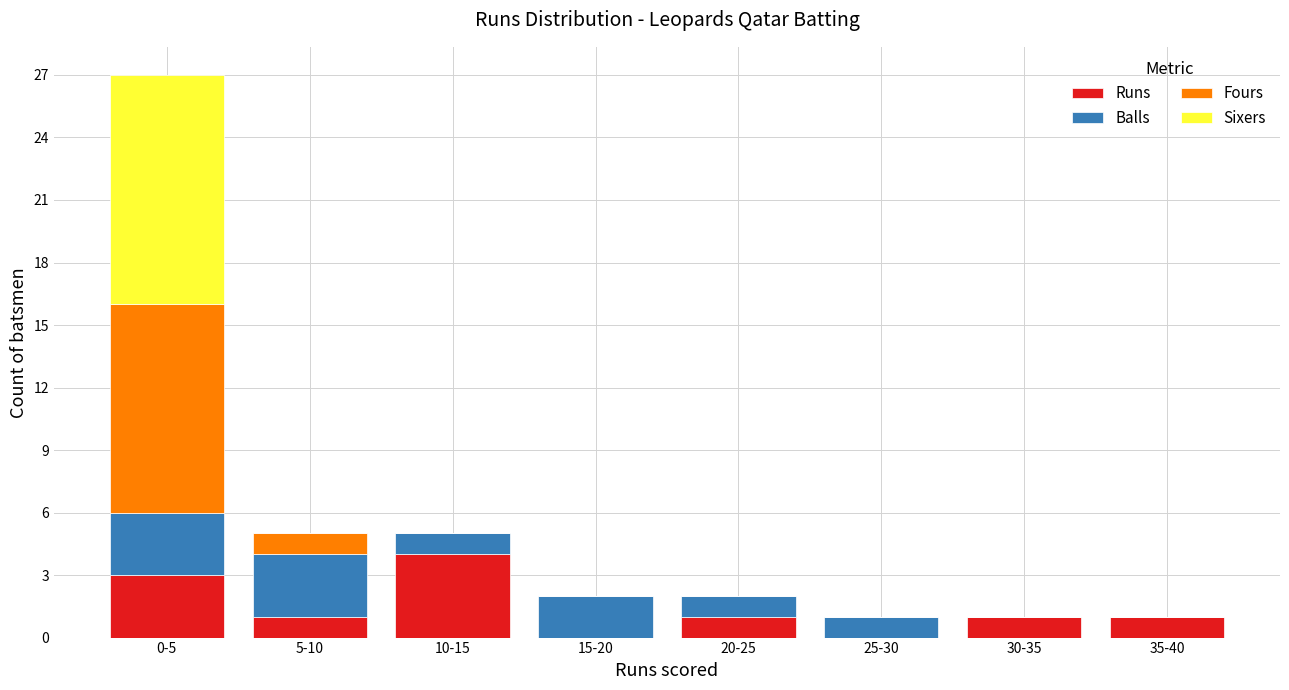

At which category is the sum across all series the highest?

0-5